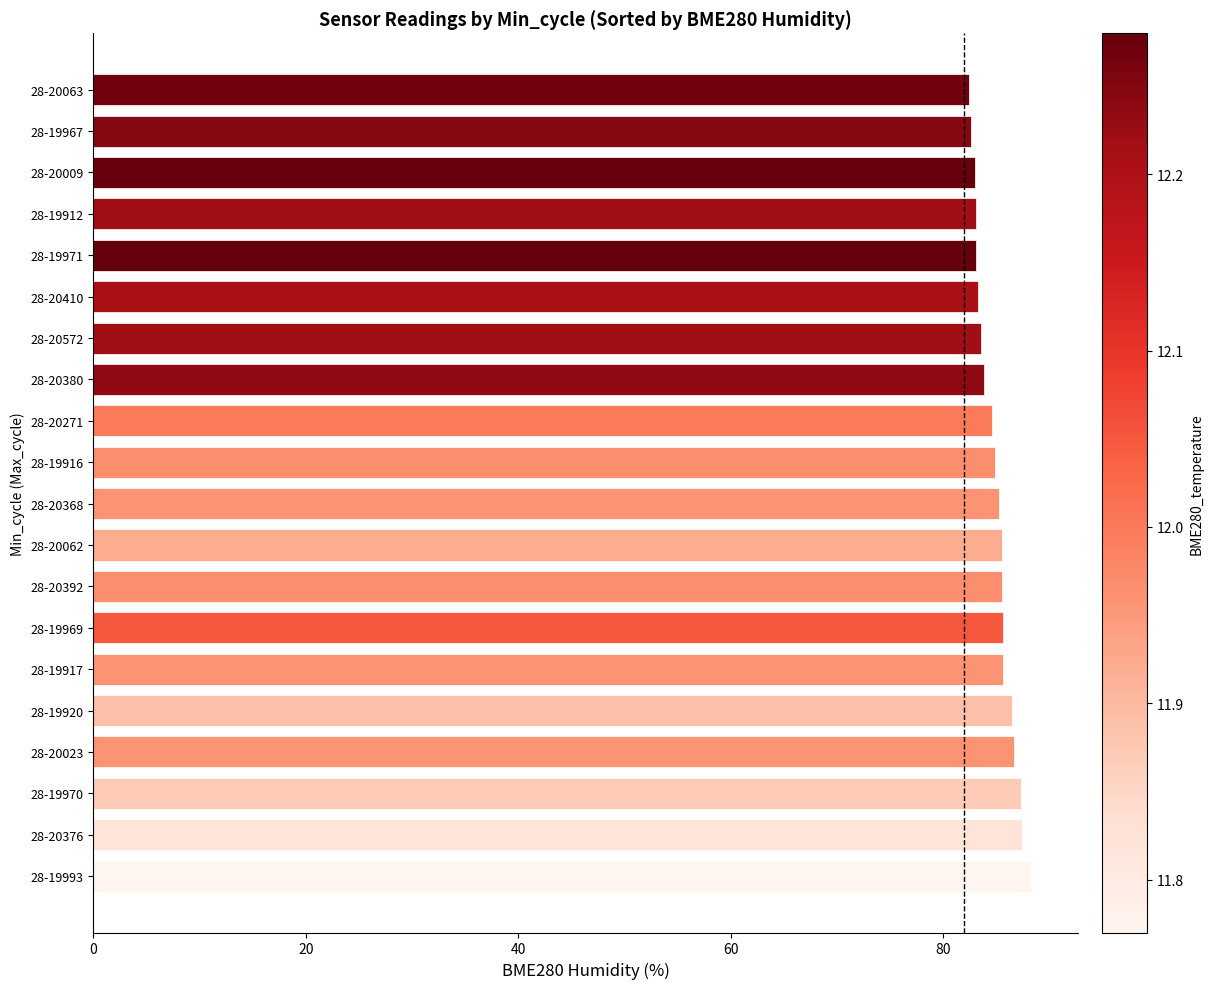

What is the difference between the maximum and minimum values?

5.9